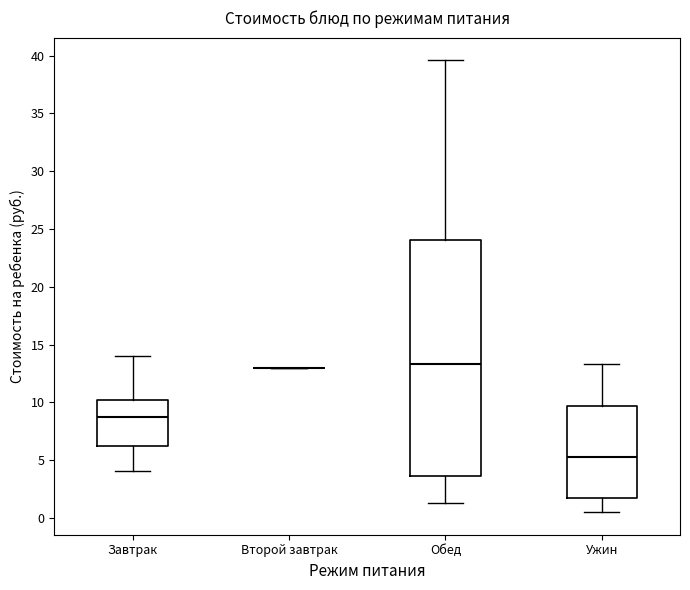

Reading left to right, read every box against the y-axis: the position of its median line, the range the box covers, and the ends of its whiskers. The values are not printed on the chart, so give them approximately, as read against the axis.

Завтрак: median 9.0, box 6.0 to 10.0, whiskers 4.0 to 14.0
Второй завтрак: box collapsed to a line at 13.0, whiskers 13.0 to 13.0
Обед: median 13.5, box 3.5 to 24.0, whiskers 1.5 to 39.5
Ужин: median 5.5, box 1.5 to 9.5, whiskers 0.5 to 13.5